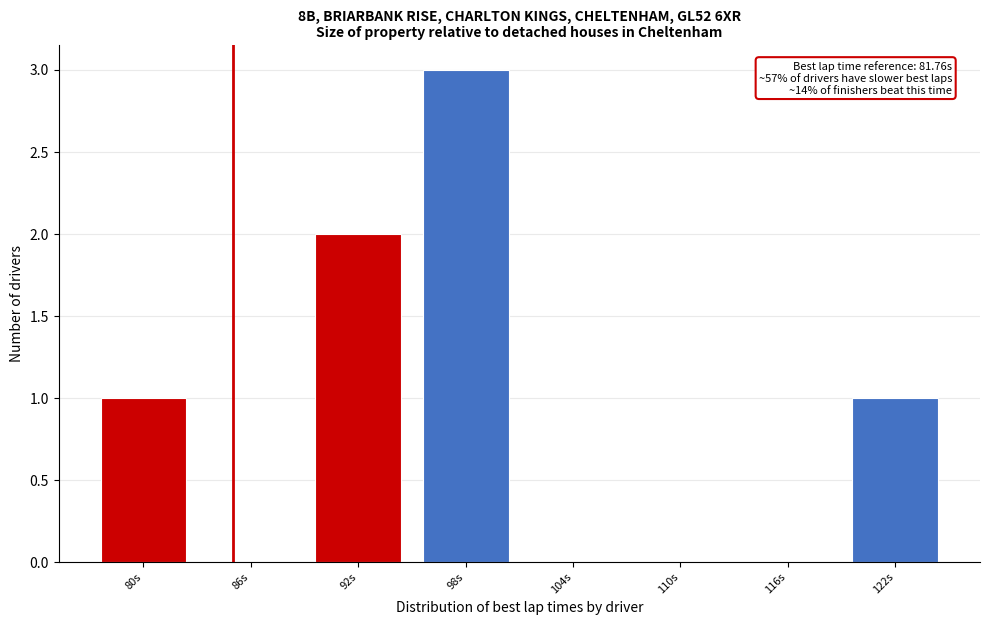

Reading left to right, extract all data points from this chart.

80s=1	86s=0	92s=2	98s=3	104s=0	110s=0	116s=0	122s=1